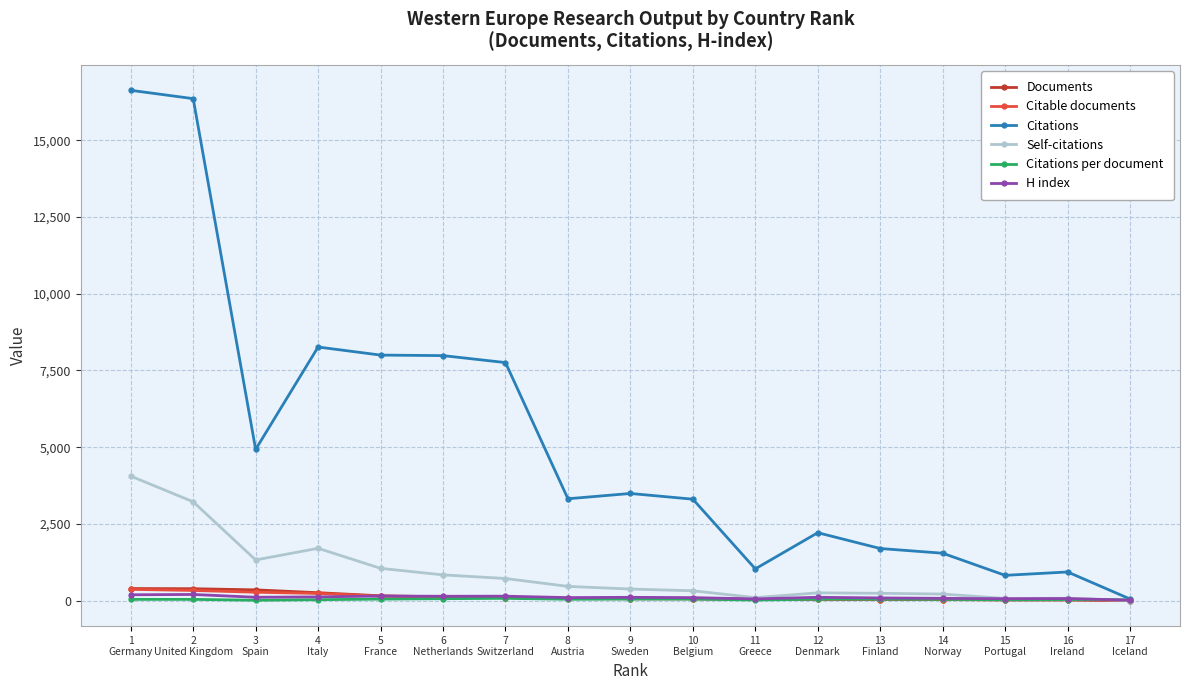

What is the total value across all series at 16
Ireland?

1168.6